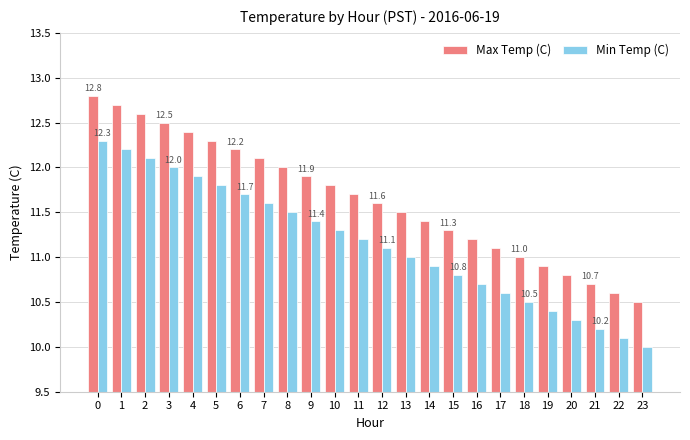

Is the value of Min Temp (C) at 10 greater than the value of Max Temp (C) at 4?

No